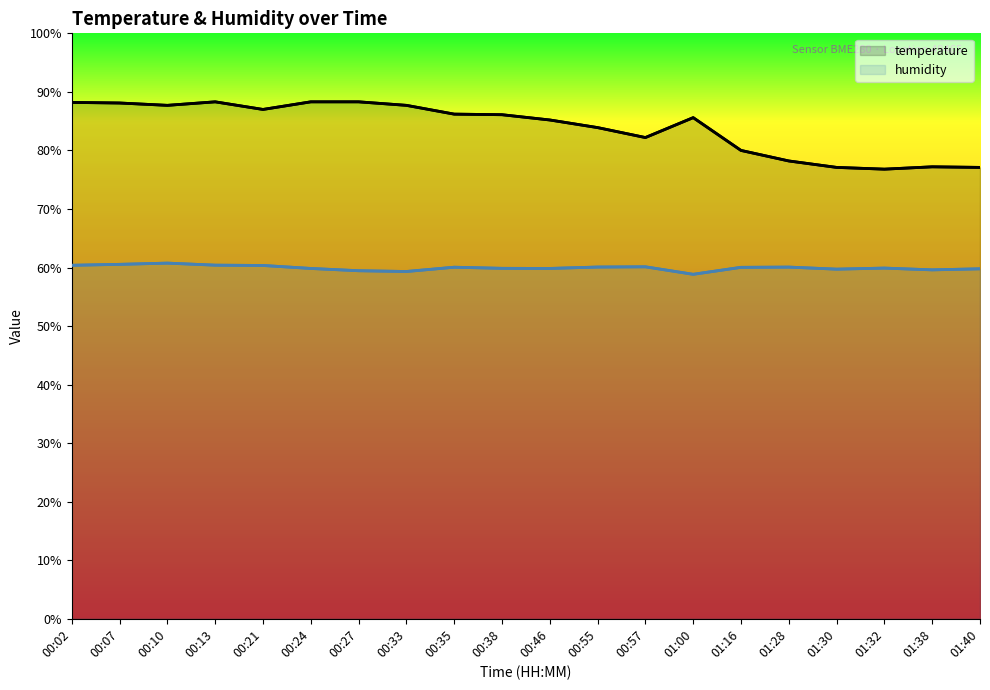

Which label corresponds to the largest value in the chart?

00:13